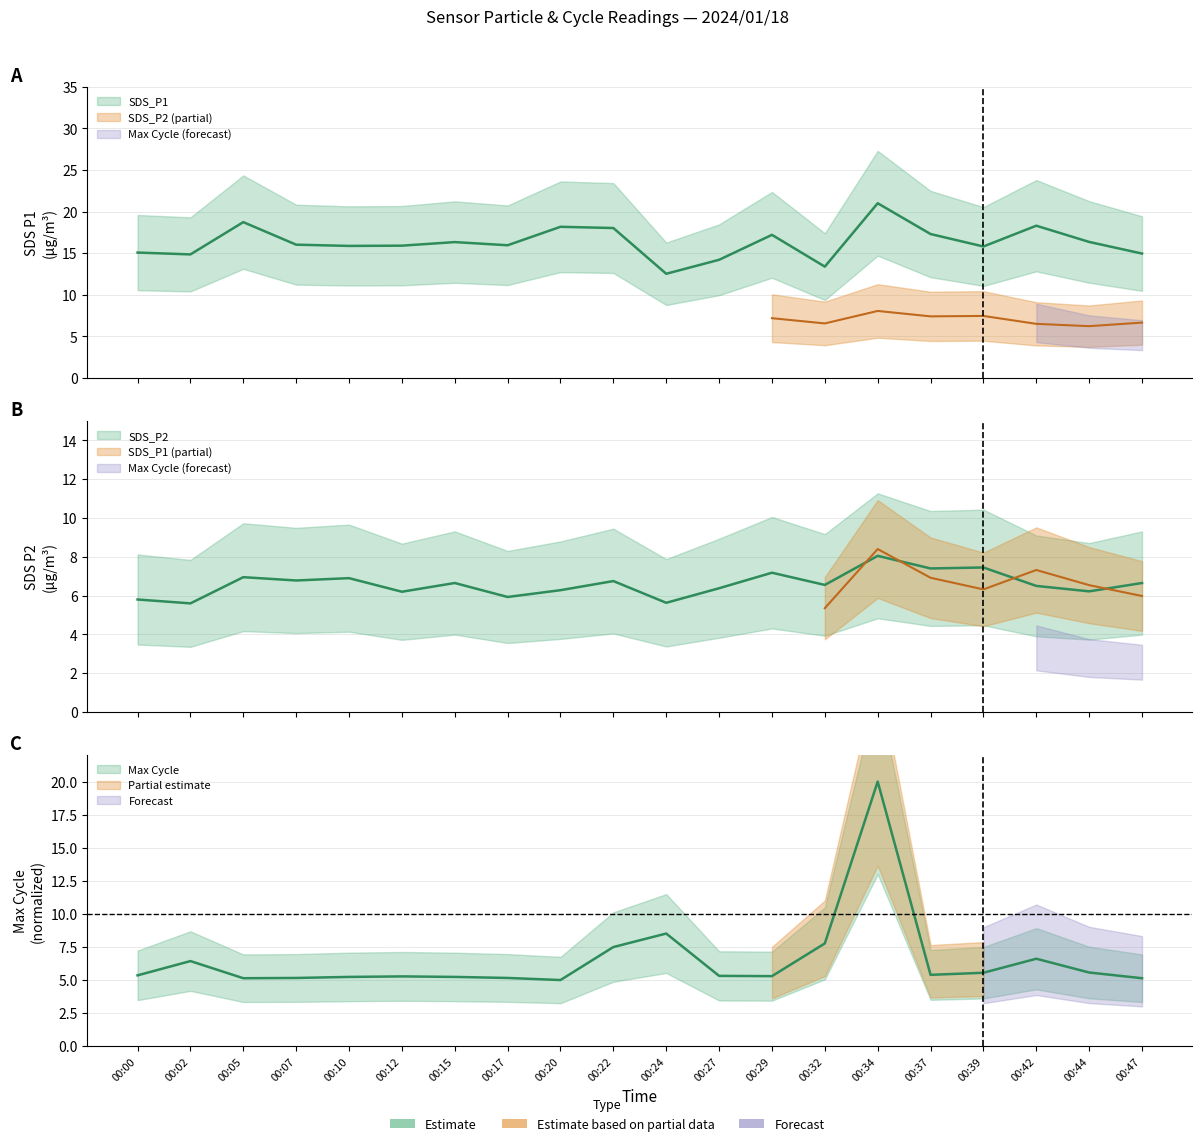

List the labels in order of SDS_P1 value, smallest first.

00:24, 00:32, 00:27, 00:02, 00:47, 00:00, 00:39, 00:10, 00:12, 00:17, 00:07, 00:15, 00:44, 00:29, 00:37, 00:22, 00:20, 00:42, 00:05, 00:34